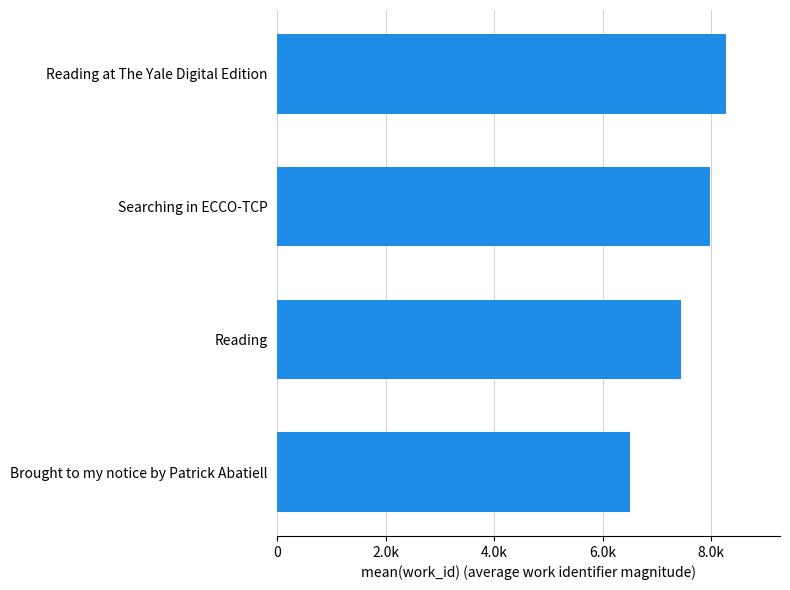

Does the chart contain any negative values?

No